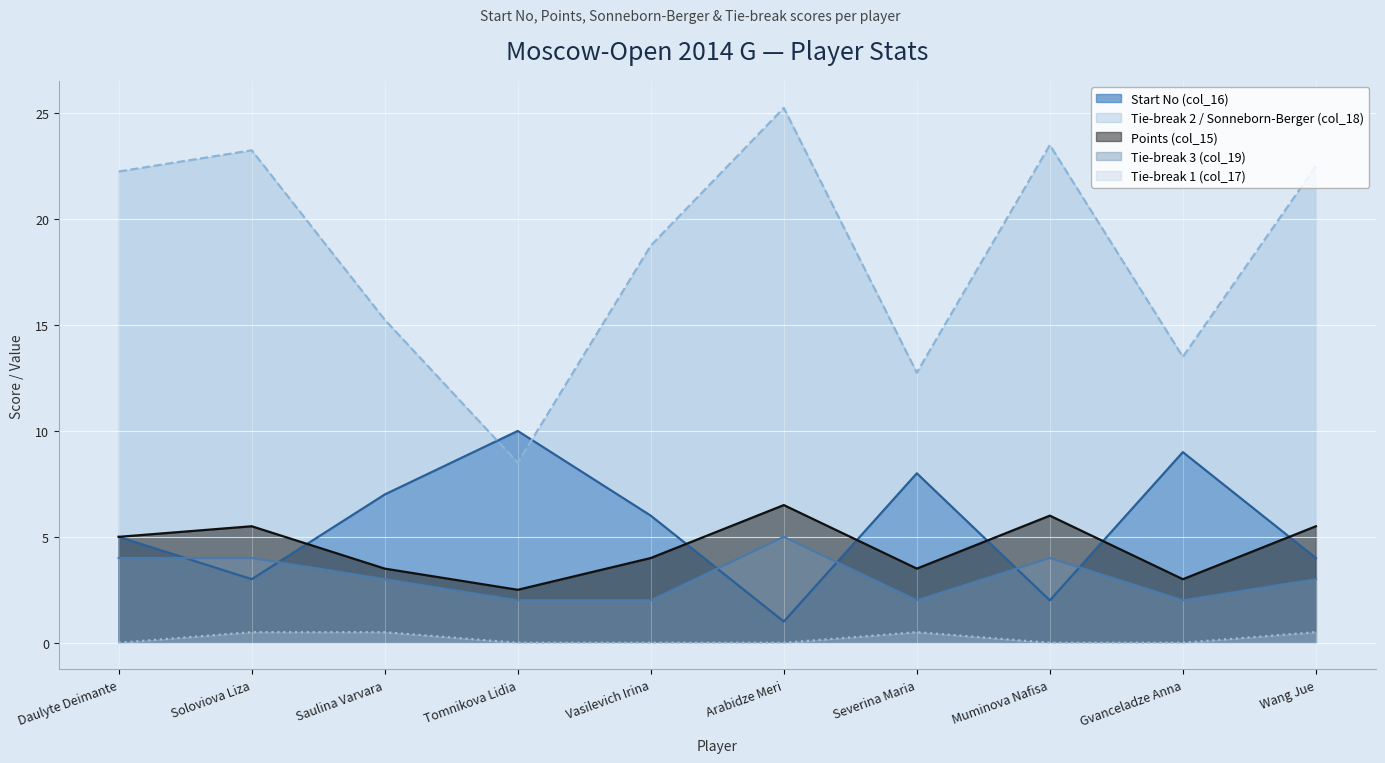

True or false: Tie-break 3 (col_19) and Tie-break 1 (col_17) cross at least once.

False